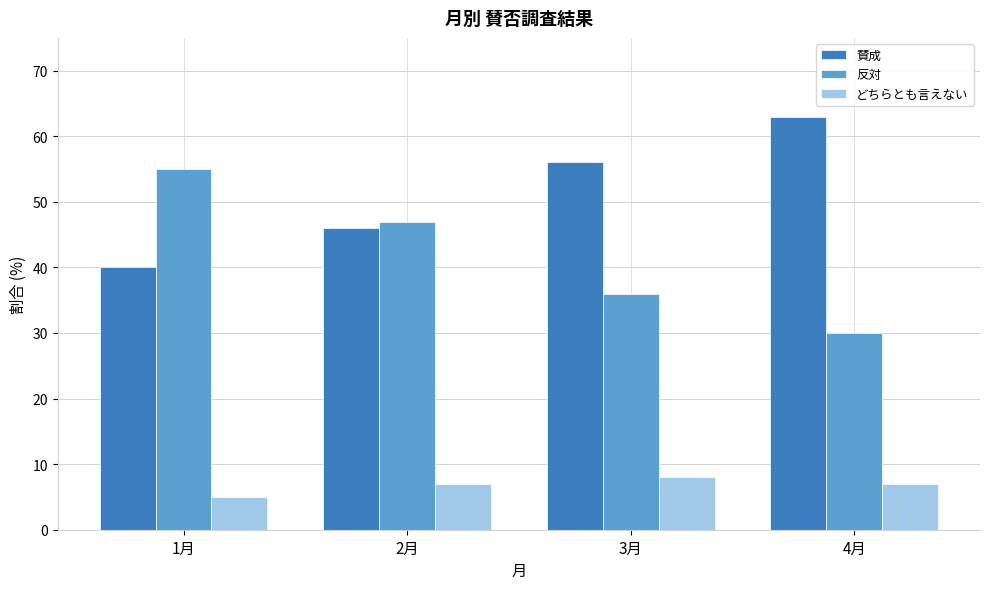

Reading left to right, list all the values displayed in this chart.

賛成: 40	46	56	63
反対: 55	47	36	30
どちらとも言えない: 5	7	8	7